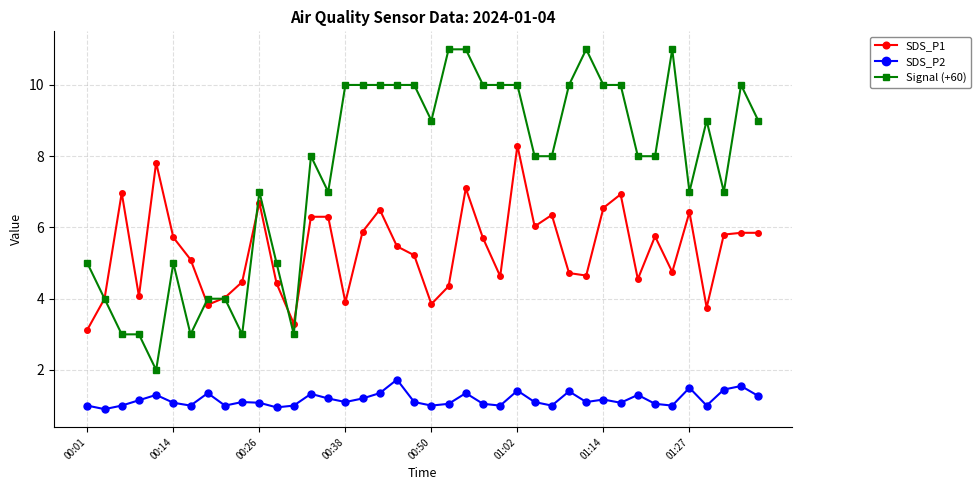

Which series has the largest range (max minus min)?

Signal (+60)